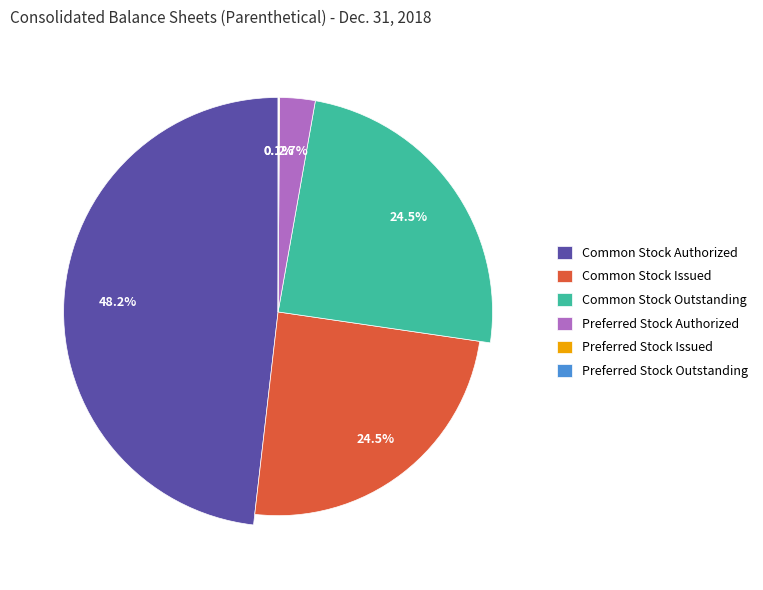

Does Preferred stock shares authorized represent more than half of the total?

No